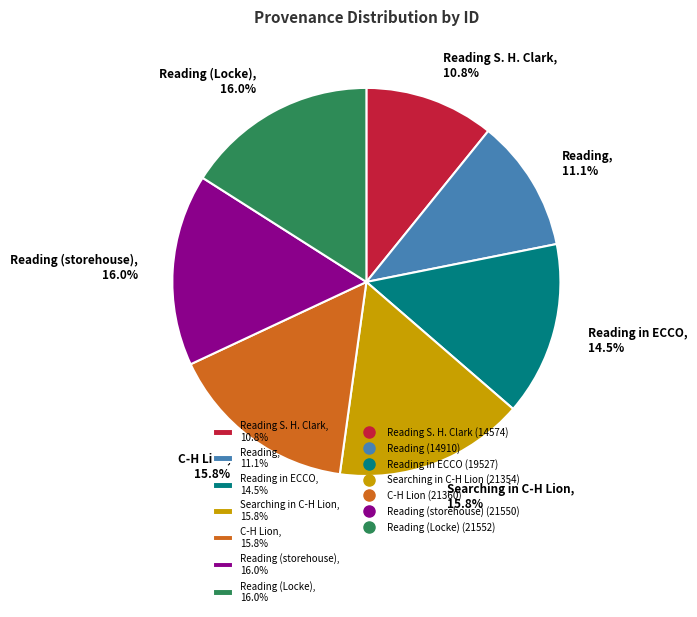

Which has a higher value, Searching in C-H Lion, 15.8% or Reading in ECCO, 14.5%?

Searching in C-H Lion, 15.8%